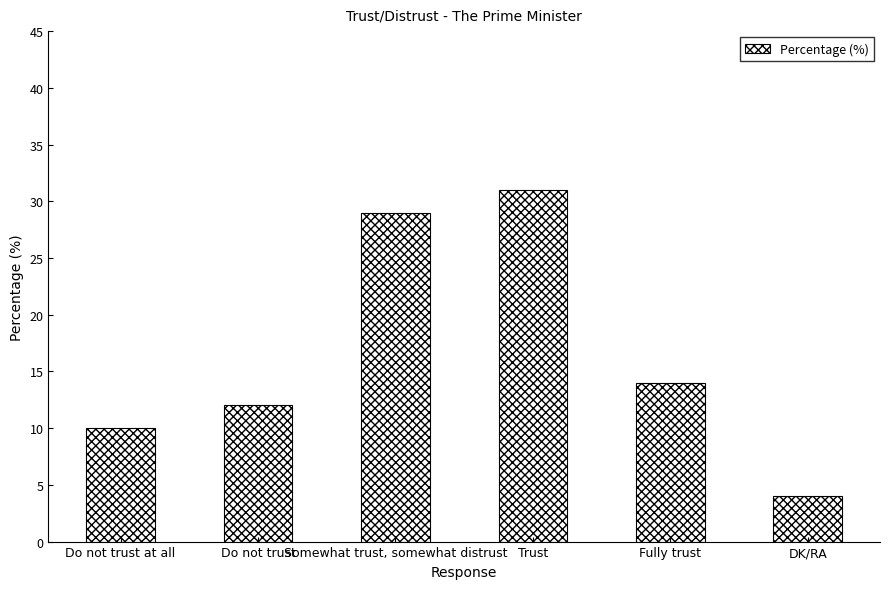

True or false: the data shows 48 at Somewhat trust, somewhat distrust.

False